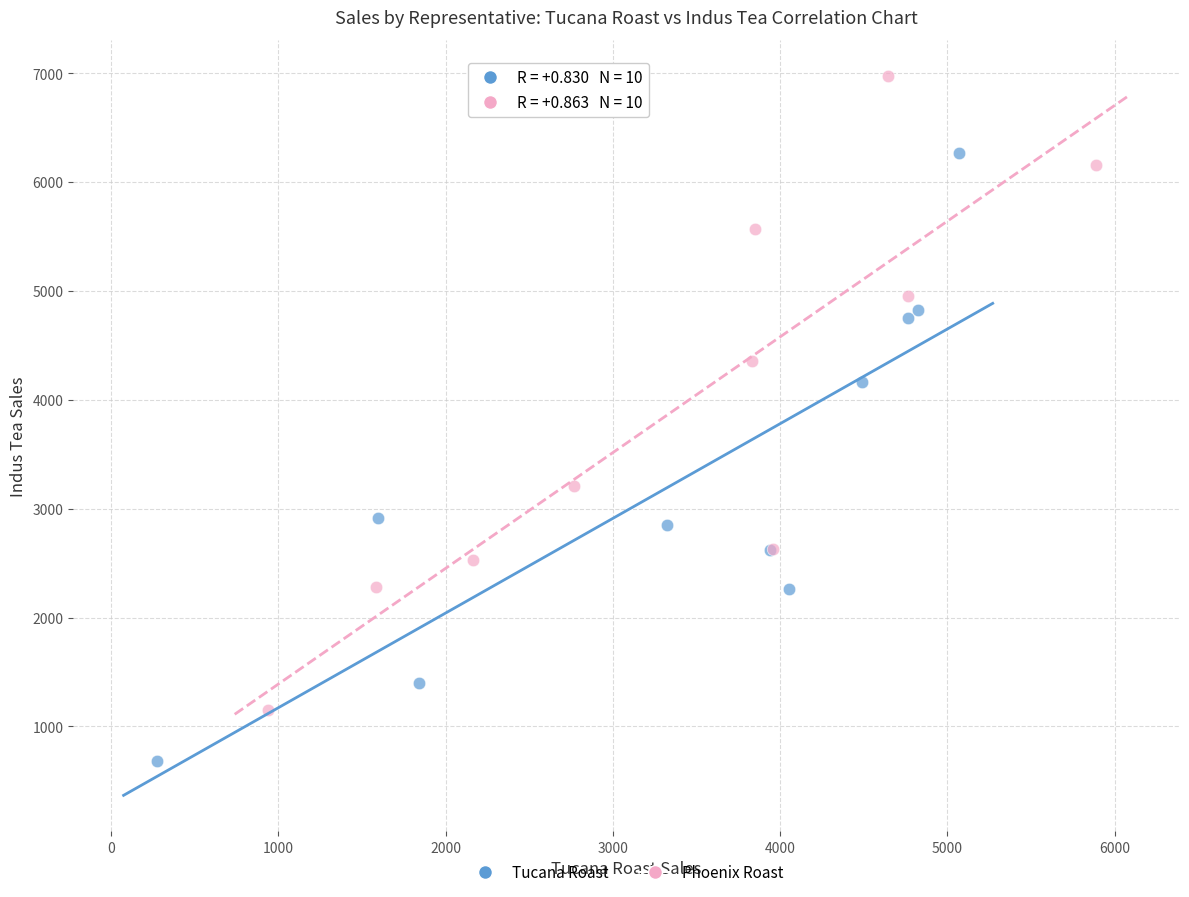

Which series contains the highest Y value?

Phoenix Roast